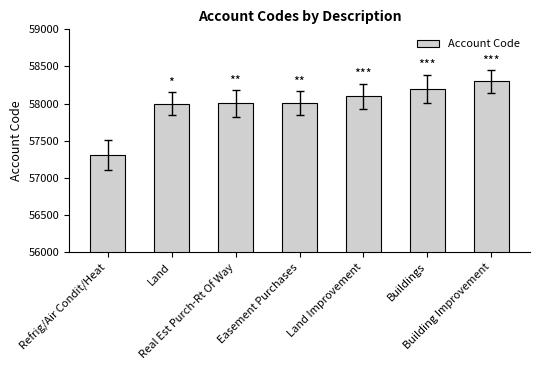

Is it true that the value at Buildings is 58200?

True